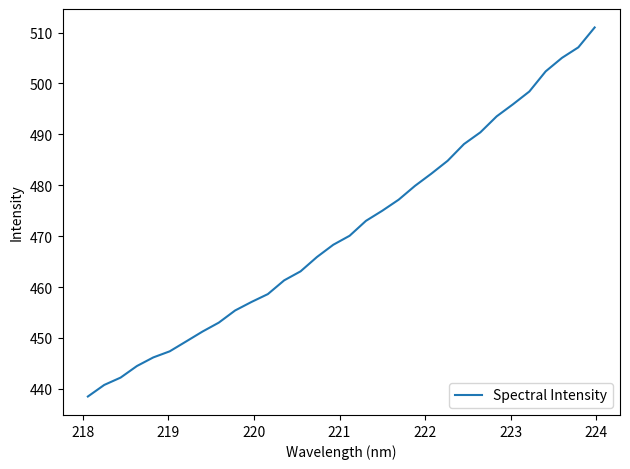

What is the minimum value shown in the chart?

438.5